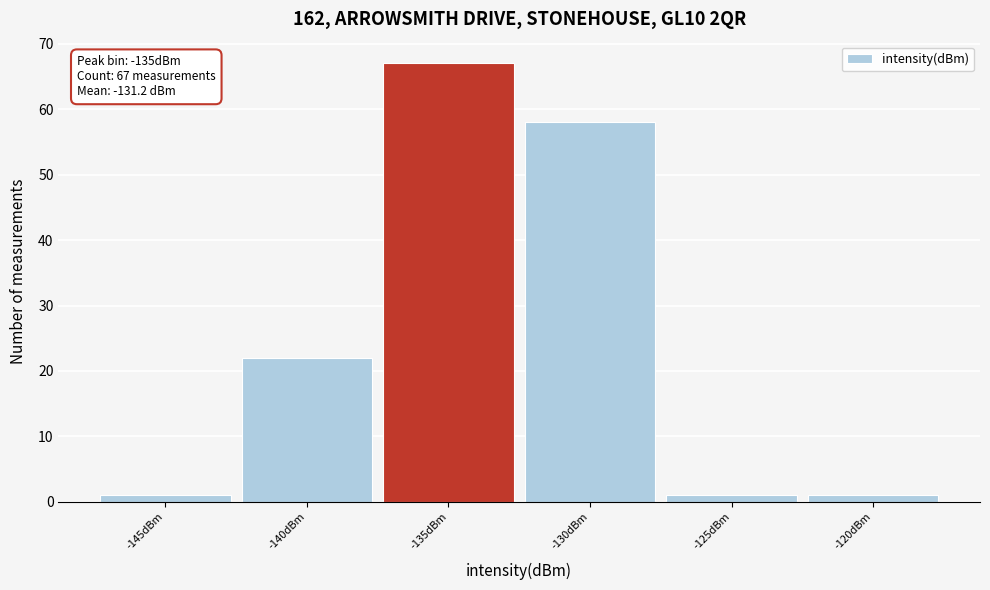

Reading right to left, transcribe all the data shown in this chart.

-120dBm=1	-125dBm=1	-130dBm=58	-135dBm=67	-140dBm=22	-145dBm=1